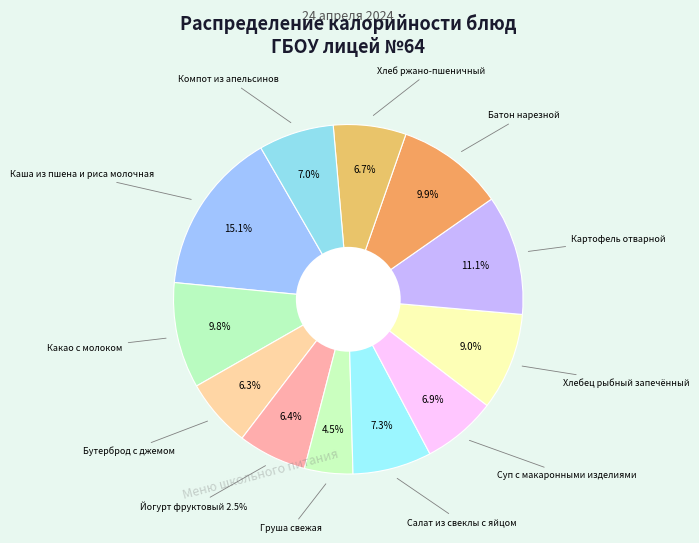

To the nearest percent, what is the difference between the largest and smallest slice percentages?

11%